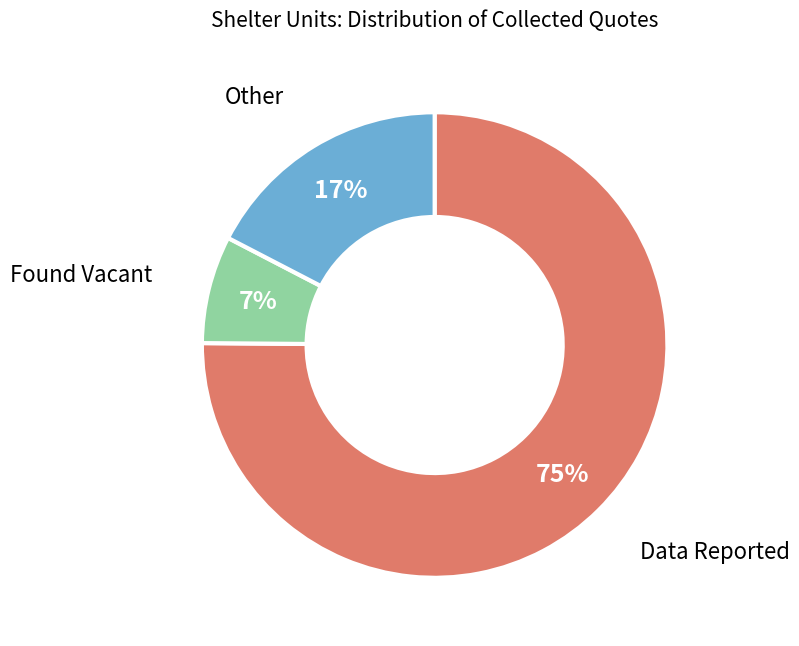

To the nearest percent, what percentage of the pie is Found Vacant?

7%